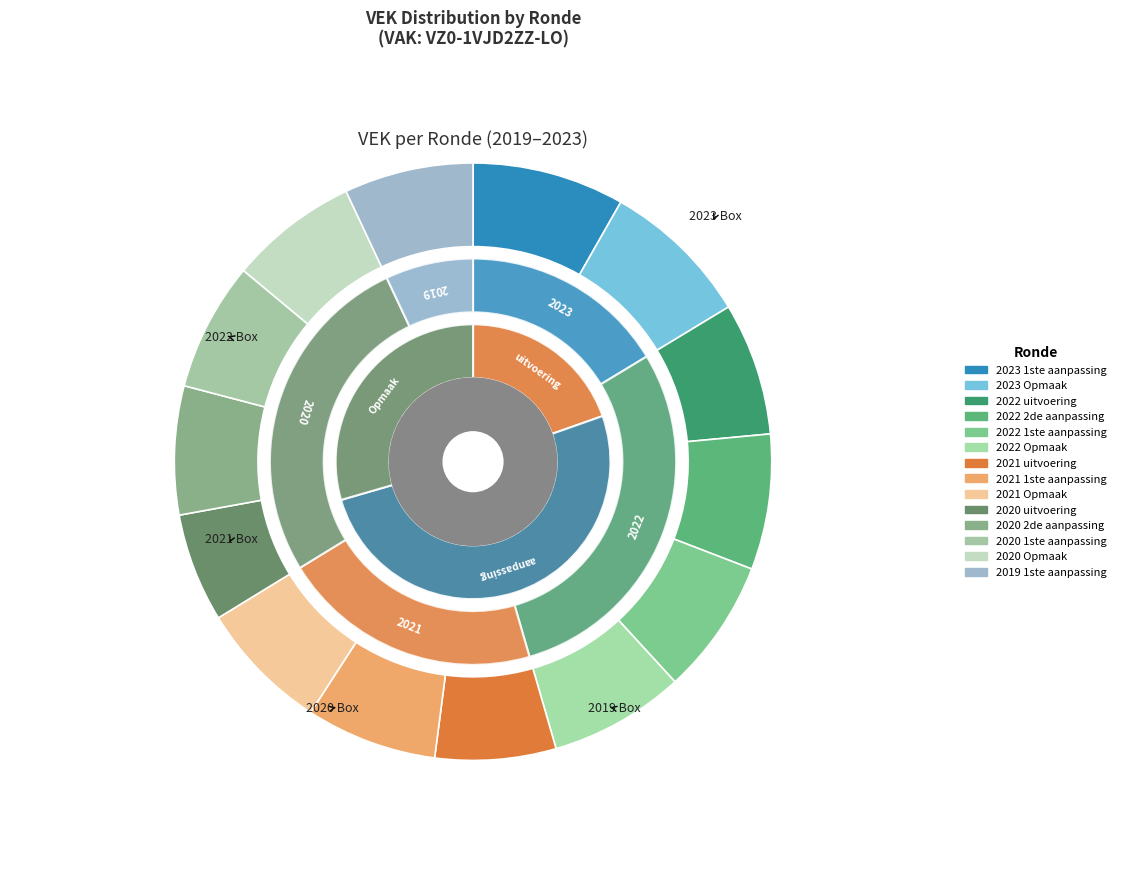

How many segments does this pie chart have?

14